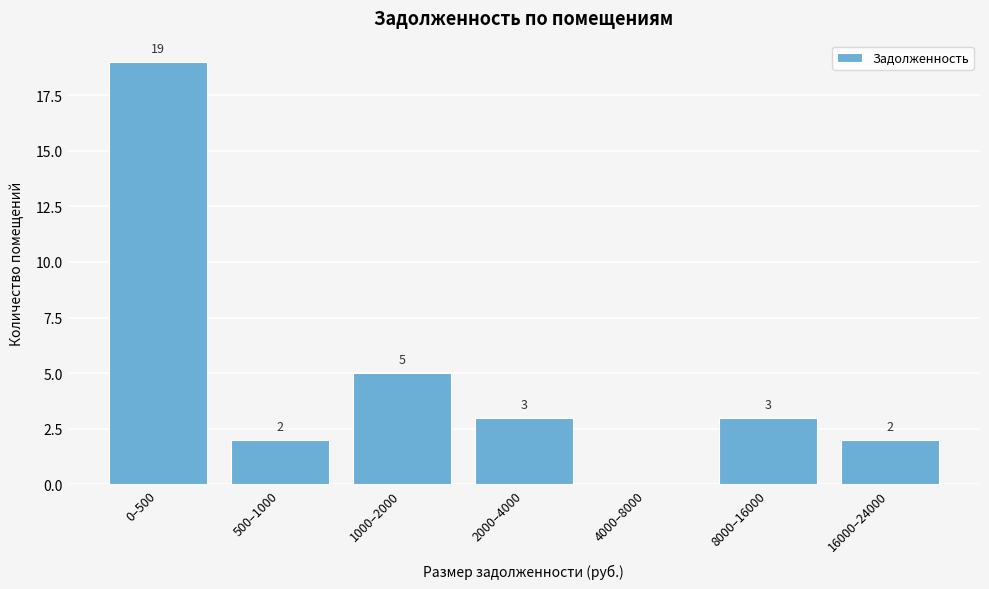

Reading left to right, list all the values displayed in this chart.

0–500=19	500–1000=2	1000–2000=5	2000–4000=3	4000–8000=0	8000–16000=3	16000–24000=2